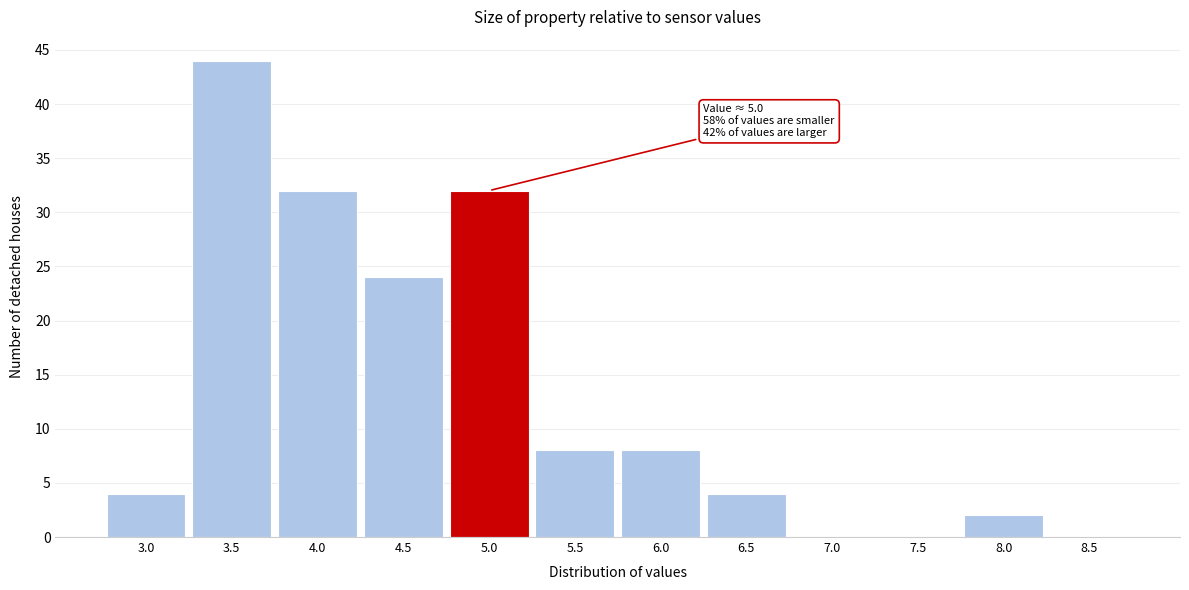

Reading right to left, extract all data points from this chart.

8.5=0	8.0=2	7.5=0	7.0=0	6.5=4	6.0=8	5.5=8	5.0=32	4.5=24	4.0=32	3.5=44	3.0=4